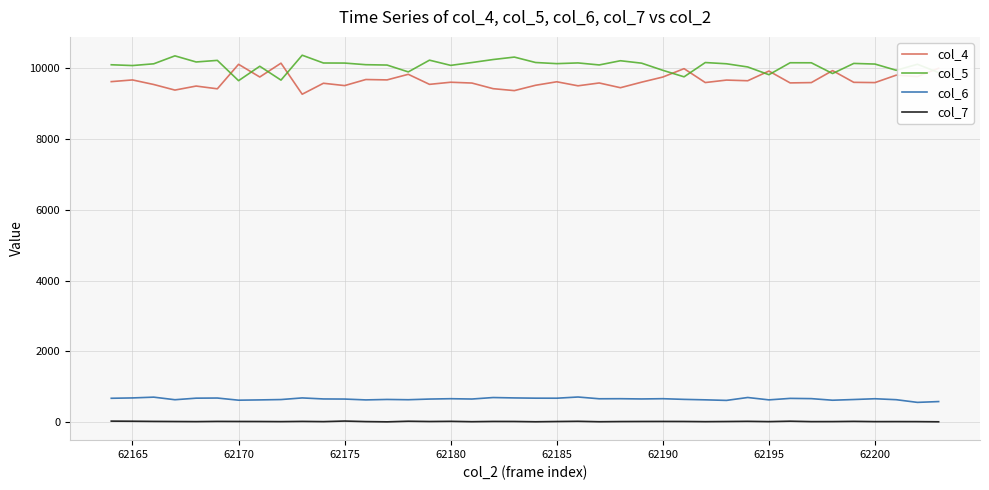

How many values in the col_6 series are below 653?

19